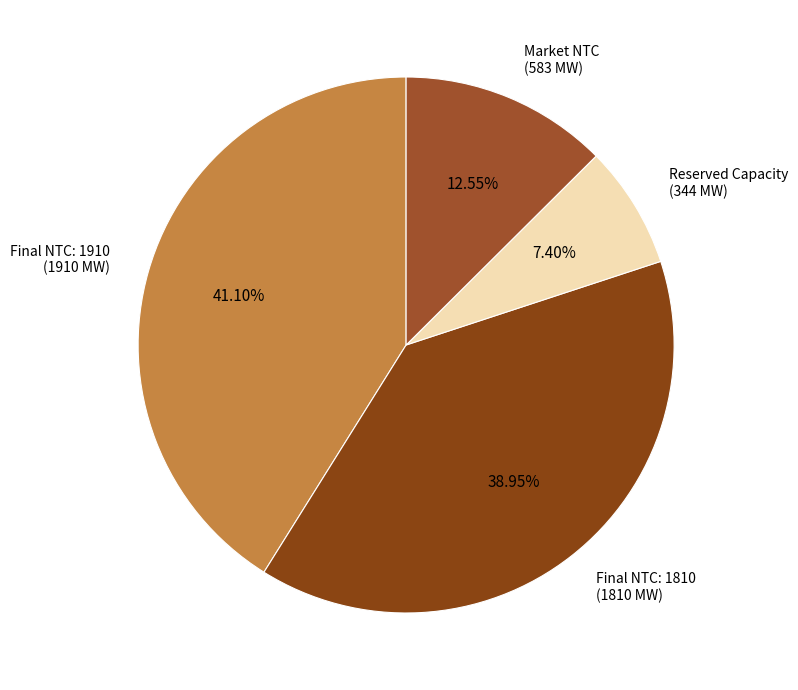

Rank the categories by value from highest to lowest.

Final NTC: 1910 (1910 MW), Final NTC: 1810 (1810 MW), Market NTC (583 MW), Reserved Capacity (344 MW)